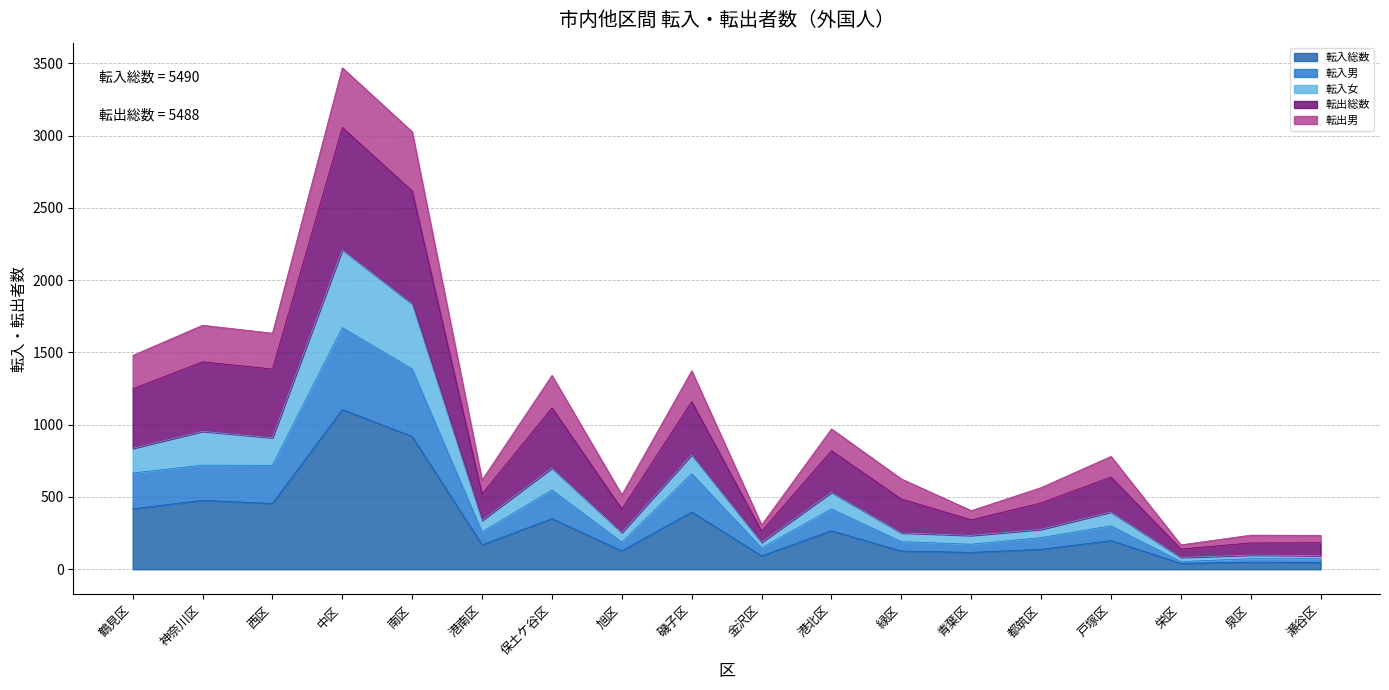

At which category is the sum across all series the highest?

中区